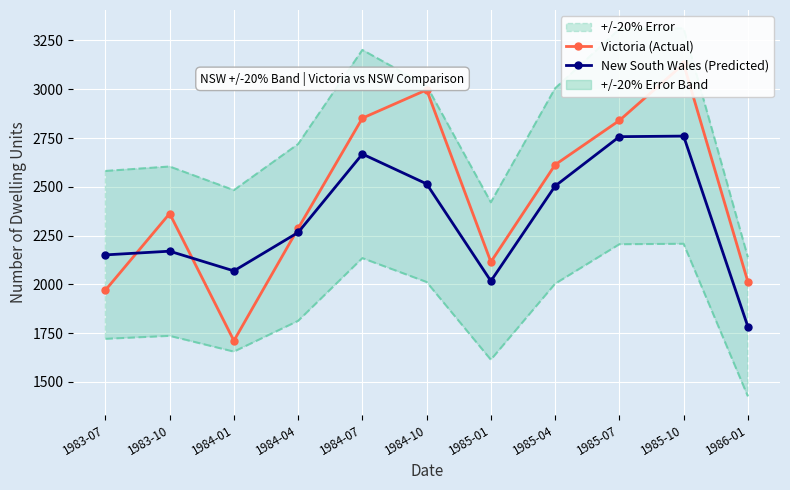

Between 1983-10 and 1984-07, which series saw the biggest shift?

New South Wales (Predicted)